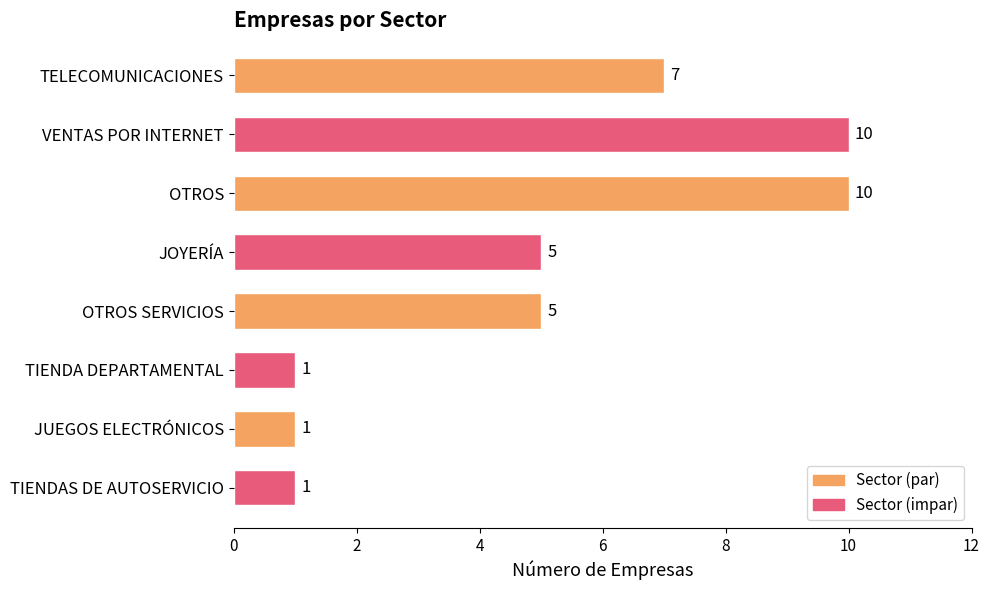

Reading bottom to top, extract all data points from this chart.

1	1	1	5	5	10	10	7